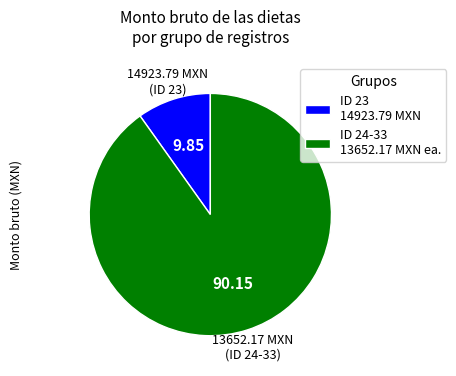

Count the number of slices in the pie.

2